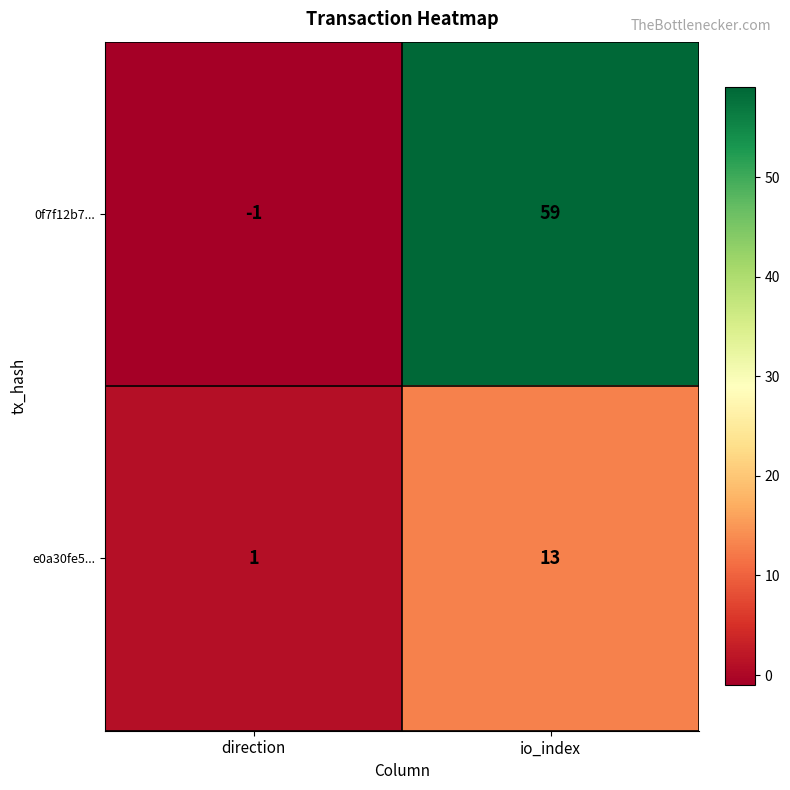

The value of 0f7f12b7... at io_index is 81. True or false?

False